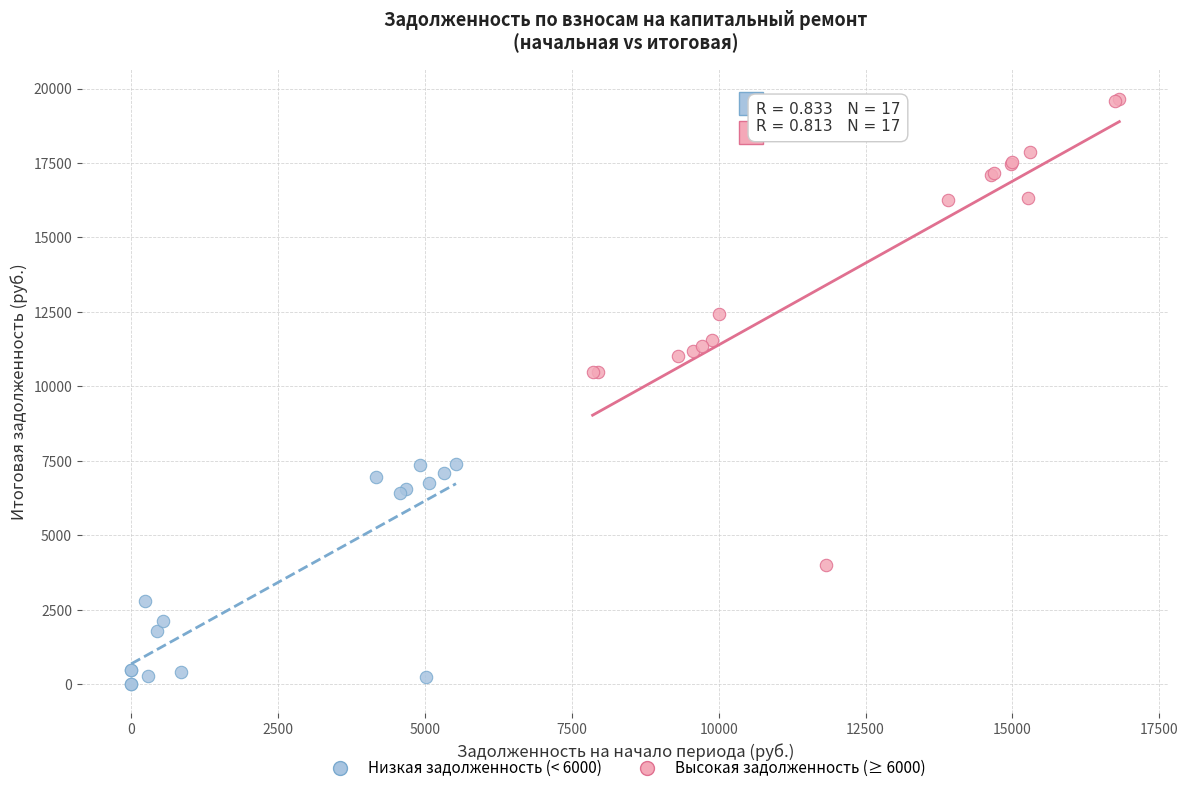

Which series reaches the minimum Y coordinate?

Низкая задолженность (< 6000)